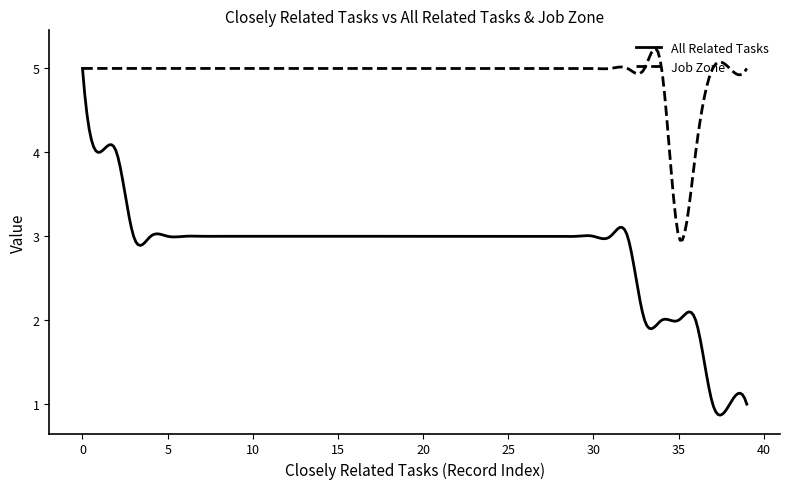

How many lines are shown in the chart?

2